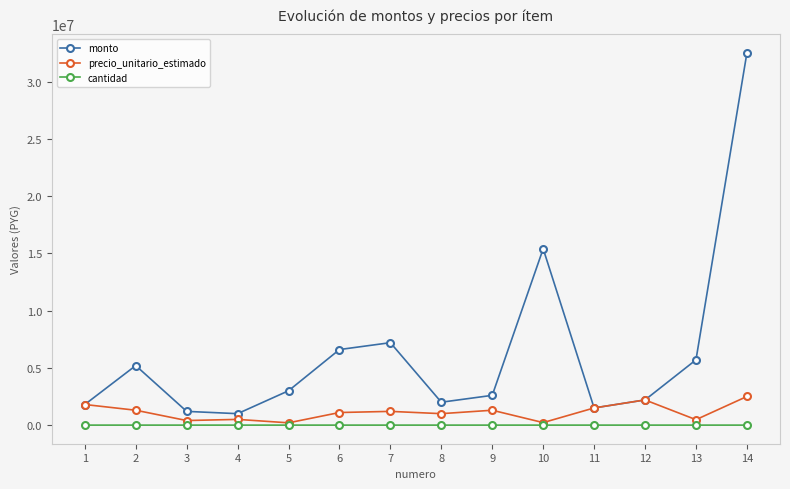

What are all the series names shown in the legend?

monto, precio_unitario_estimado, cantidad